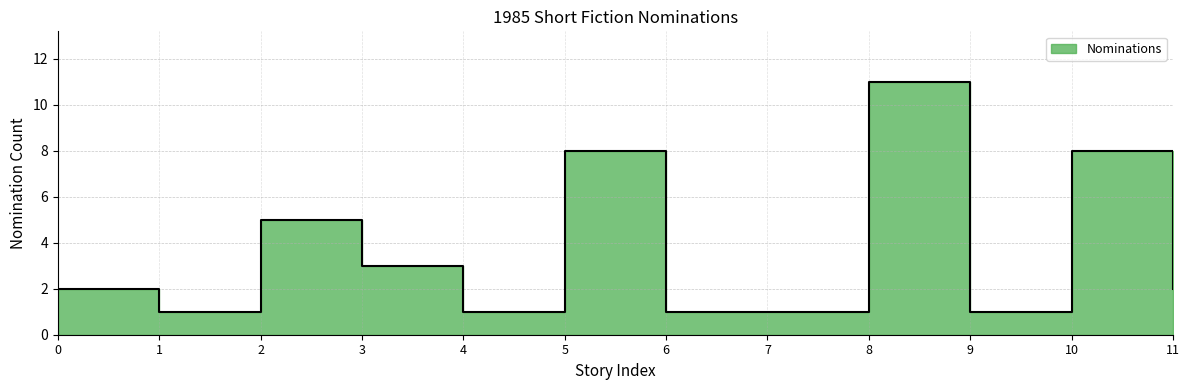

Count the values in the range 1 to 8.

11